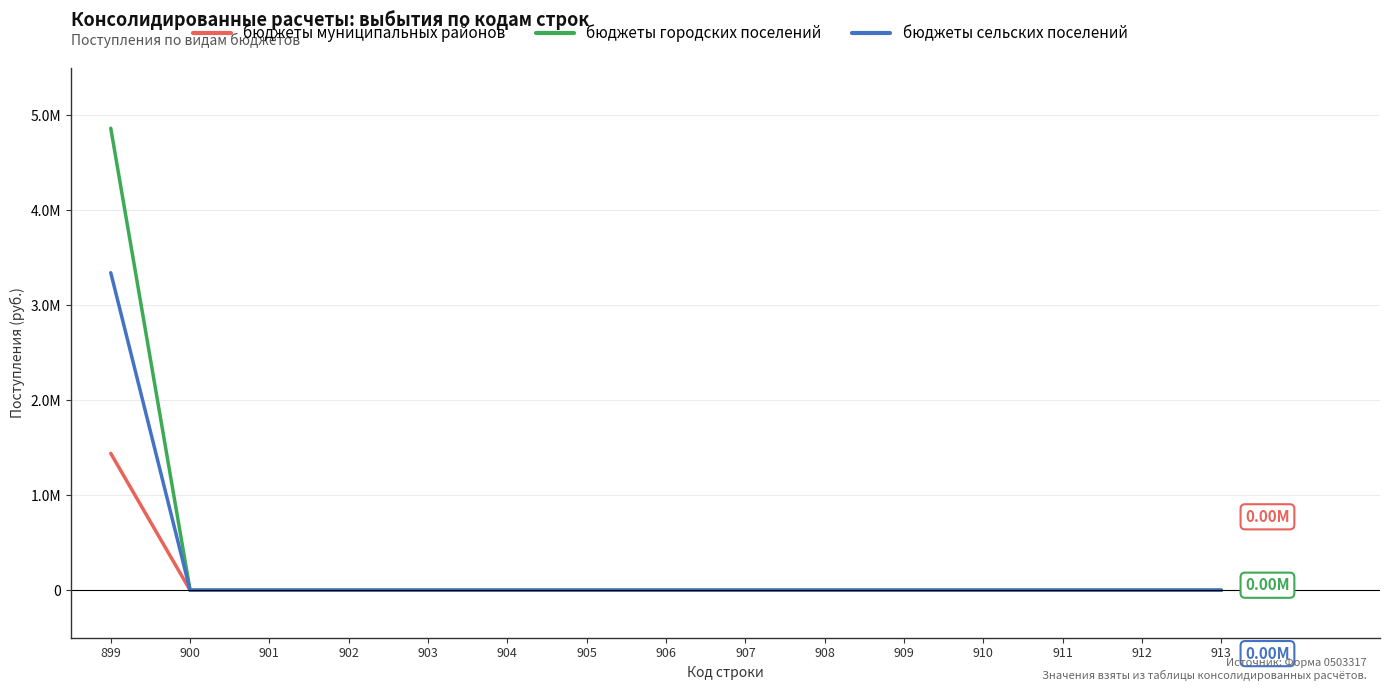

Is it true that бюджеты городских поселений equals -2378534.5 at 908?

False